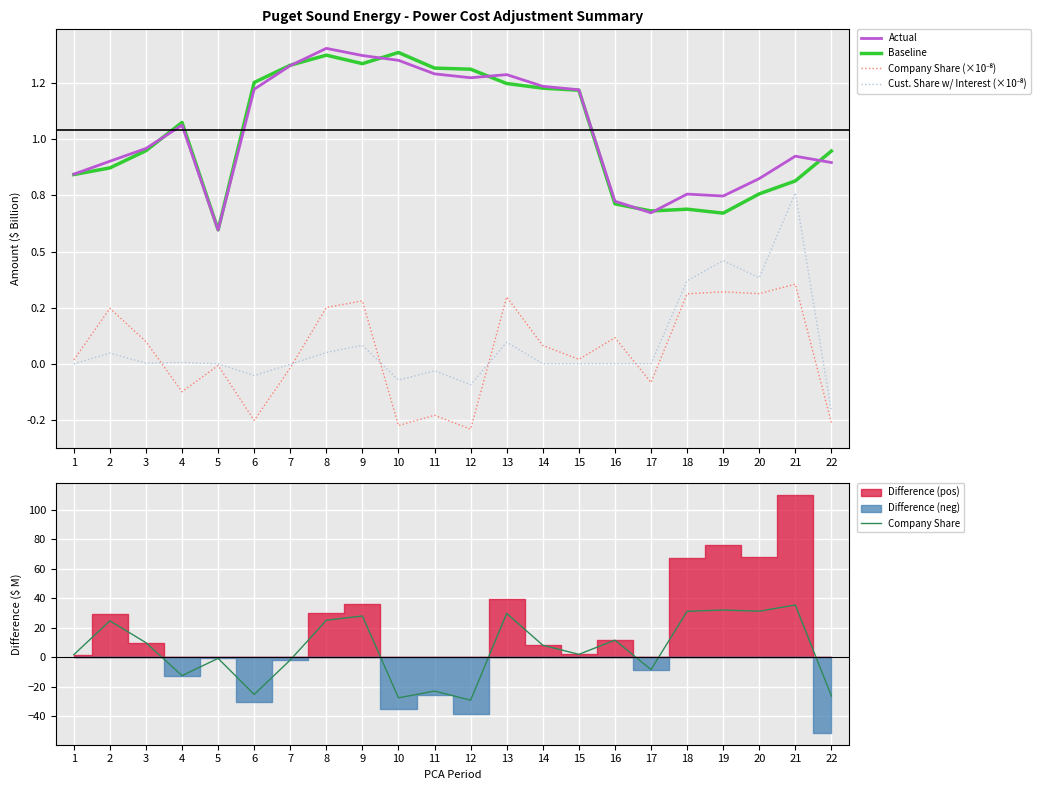

What are all the series names shown in the legend?

Actual, Baseline, Company Share (×10⁻⁸), Cust. Share w/ Interest (×10⁻⁸), Company Share